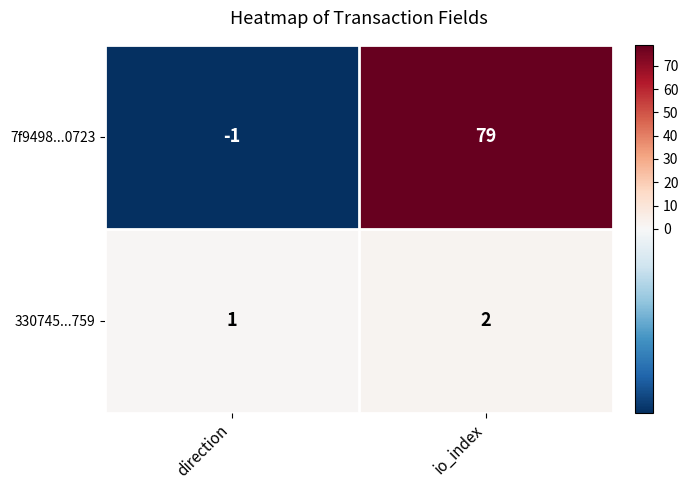

Which series has the largest total across all categories?

7f9498...0723